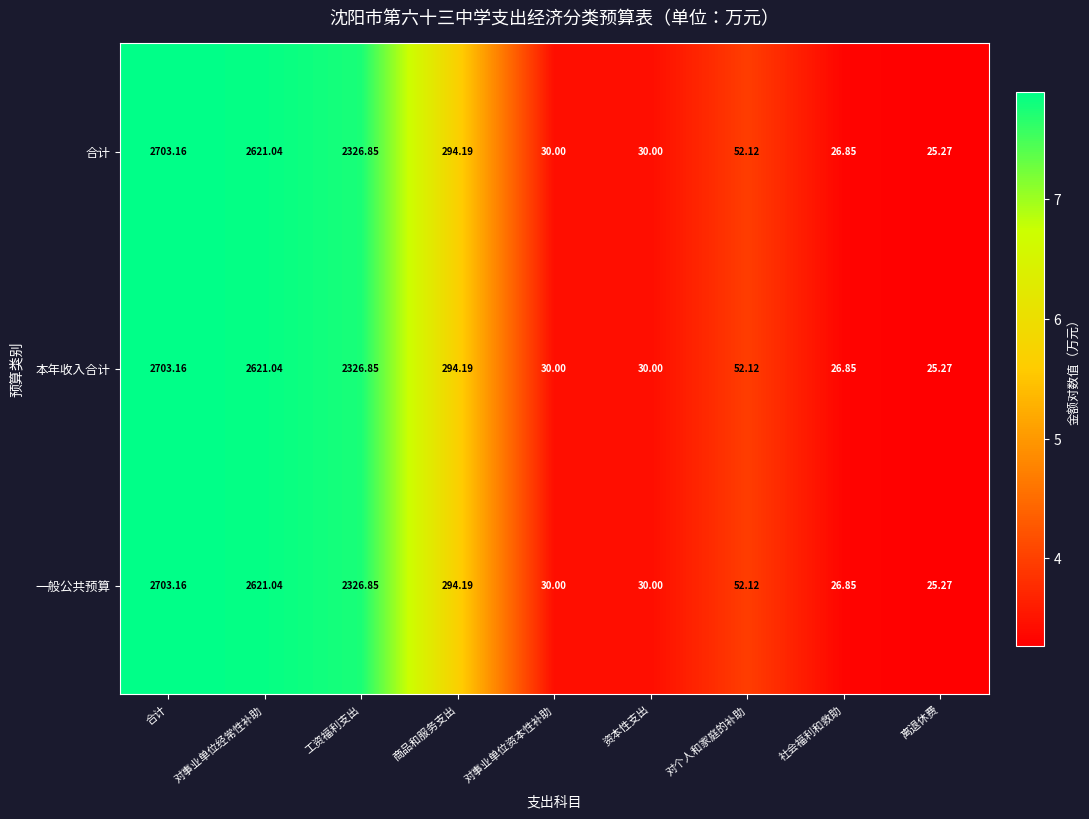

Where does the 本年收入合计 series first go above 52?

合计